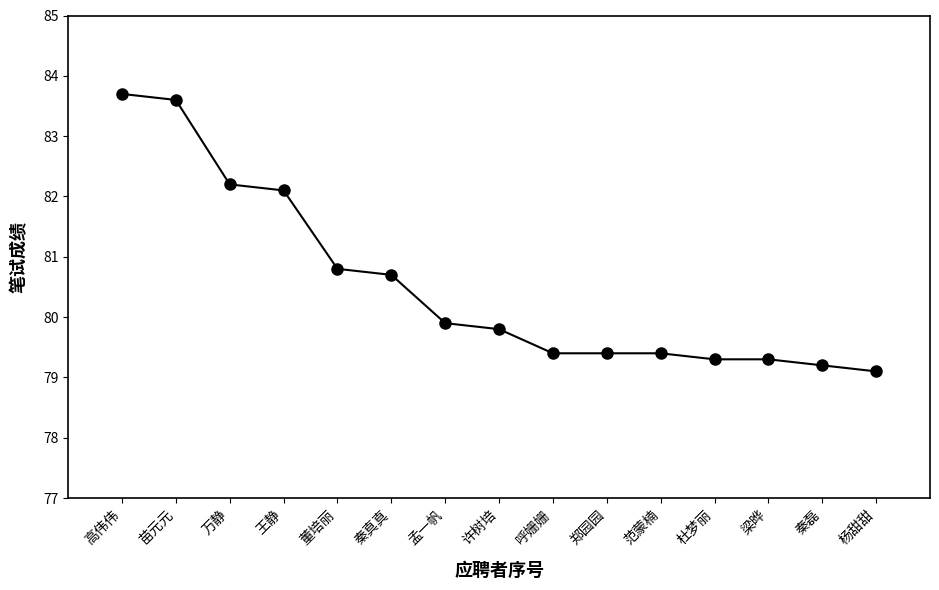

What is the greatest value displayed?

83.7